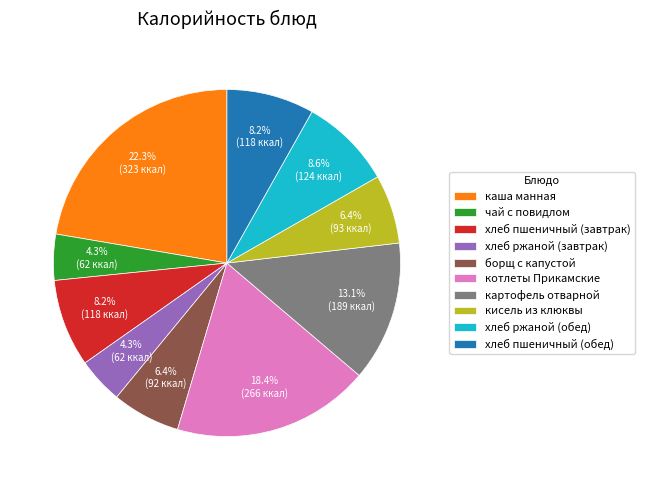

Is there a majority slice in this chart?

No